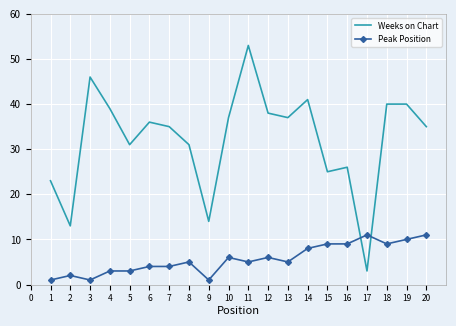

True or false: Peak Position and Weeks on Chart cross at least once.

True